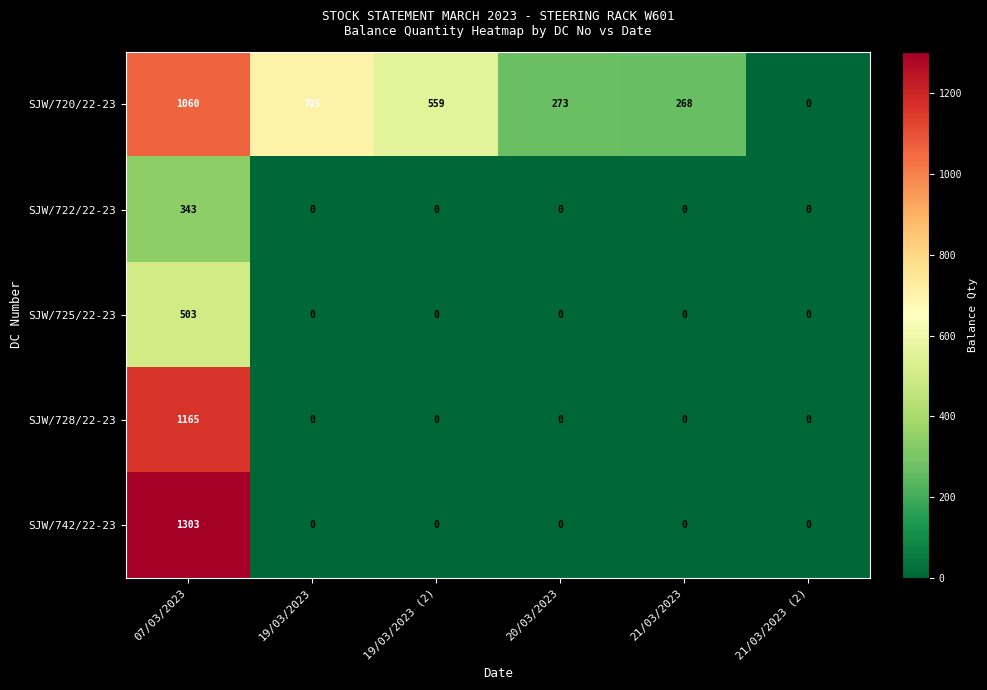

The value of SJW/728/22-23 at 19/03/2023 is 563. True or false?

False